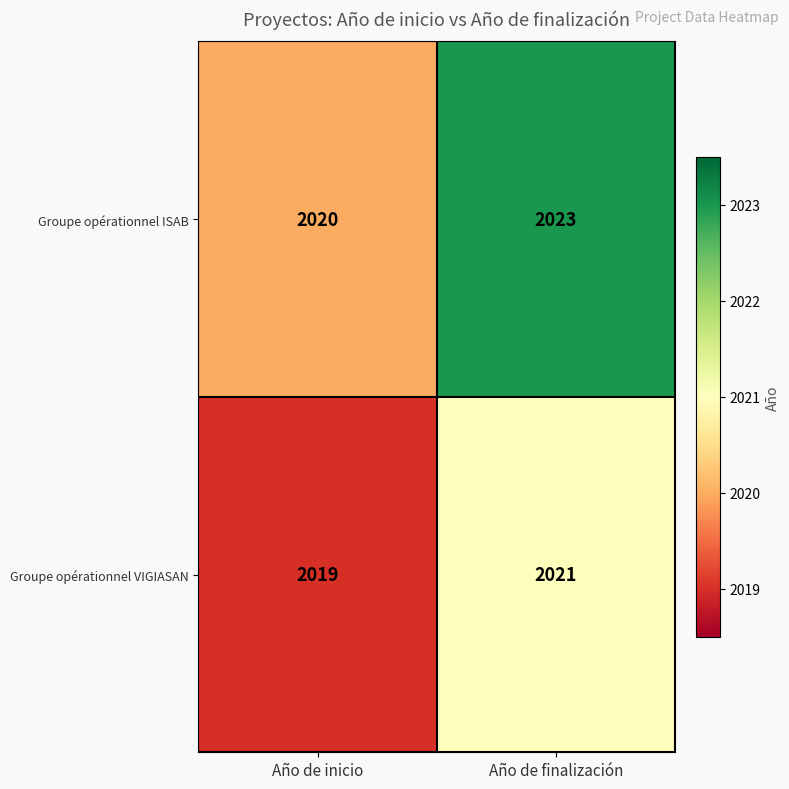

Which series has the largest total across all categories?

Groupe opérationnel ISAB